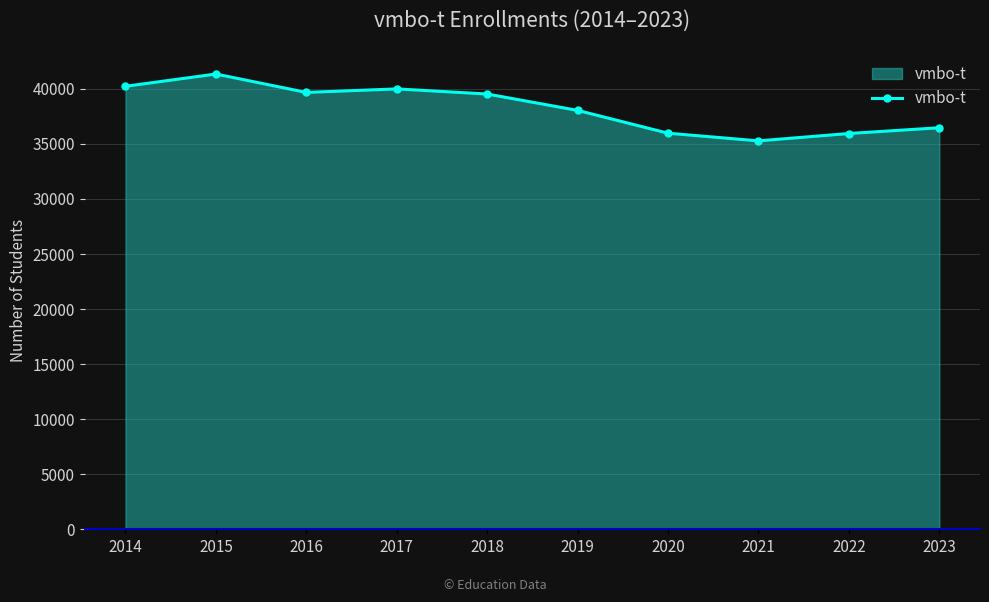

At which category does the chart reach its minimum across all series?

2021